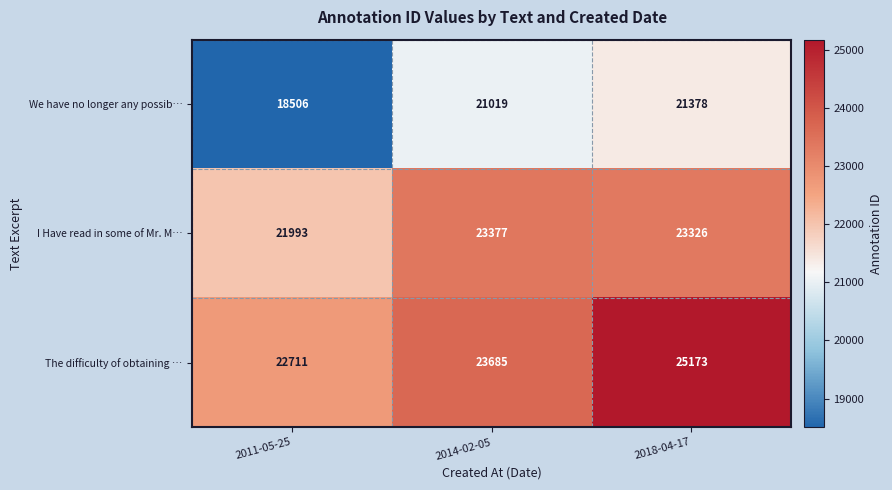

Where does the I Have read in some of Mr. M… series first go above 23326?

2014-02-05